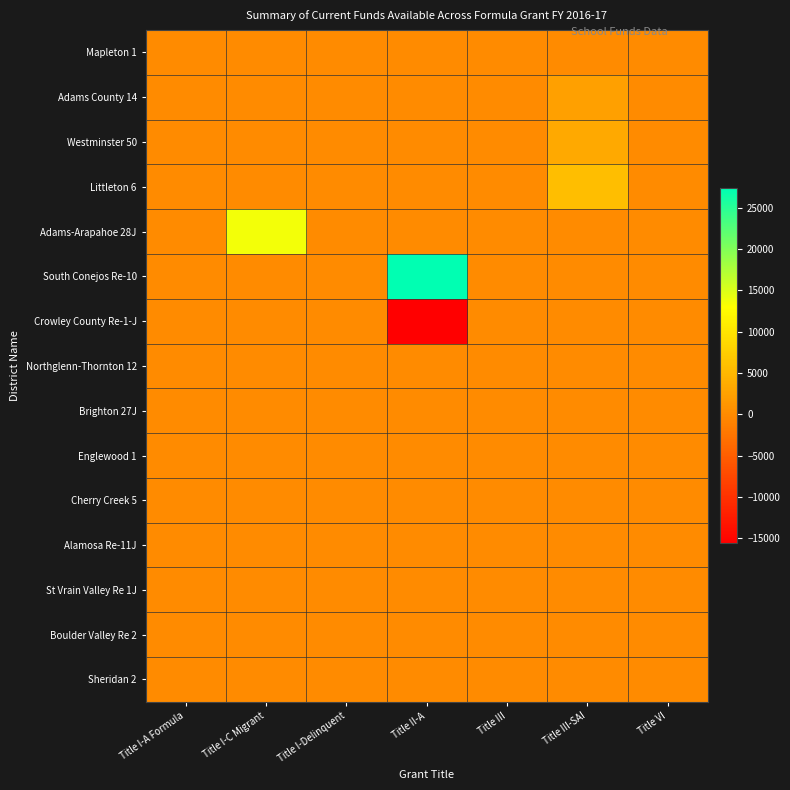

At Title I-A Formula, list the series in order from smallest to largest.

Mapleton 1, Adams County 14, Westminster 50, Littleton 6, Adams-Arapahoe 28J, South Conejos Re-10, Crowley County Re-1-J, Northglenn-Thornton 12, Brighton 27J, Englewood 1, Cherry Creek 5, Alamosa Re-11J, St Vrain Valley Re 1J, Boulder Valley Re 2, Sheridan 2